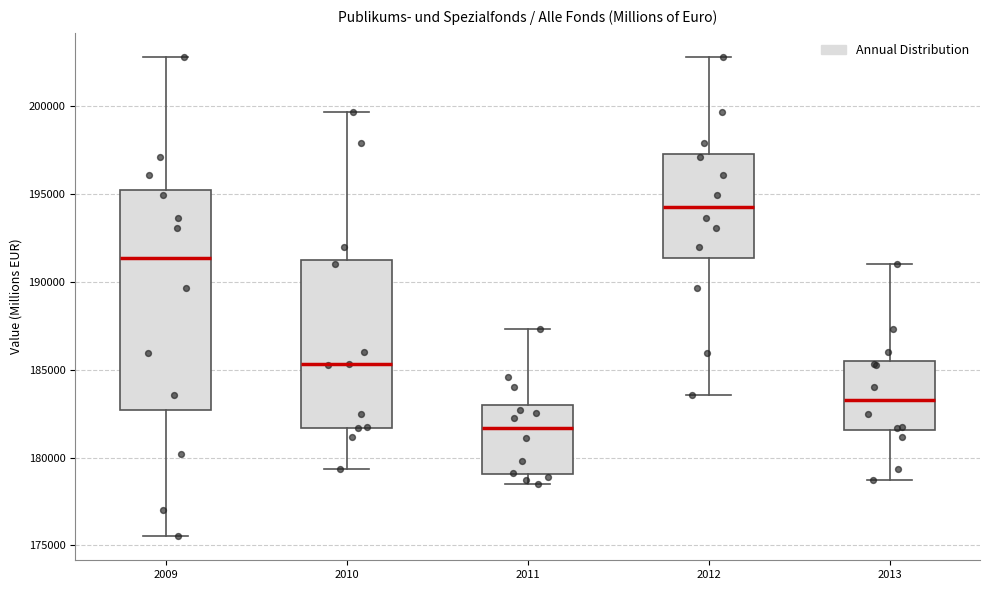

Reading left to right, read every box against the y-axis: the position of its median line, the range the box covers, and the ends of its whiskers. The values are not printed on the chart, so give them approximately, as read against the axis.

2009: median 191500, box 182500 to 195000, whiskers 175500 to 203000
2010: median 185500, box 181500 to 191500, whiskers 179500 to 199500
2011: median 181500, box 179000 to 183000, whiskers 178500 to 187500
2012: median 194500, box 191500 to 197500, whiskers 183500 to 203000
2013: median 183500, box 181500 to 185500, whiskers 178500 to 191000